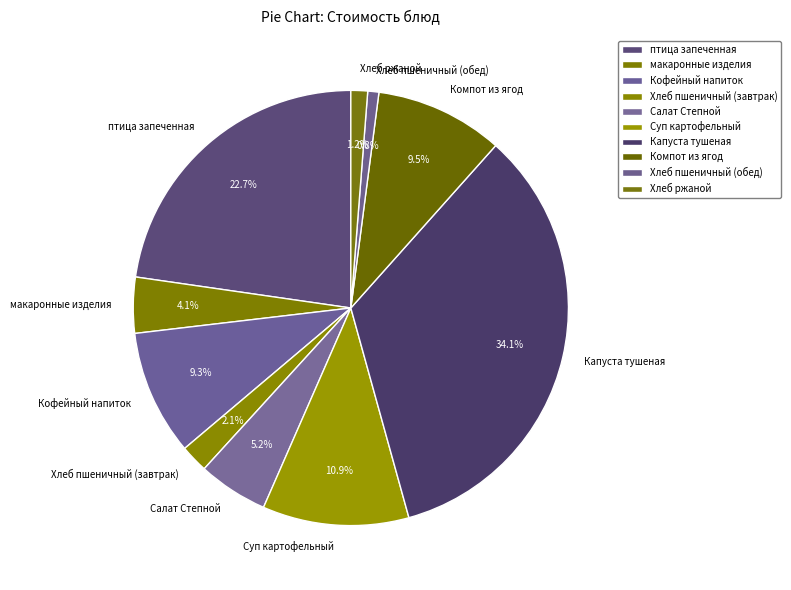

What is the largest slice in the pie chart?

Капуста тушеная